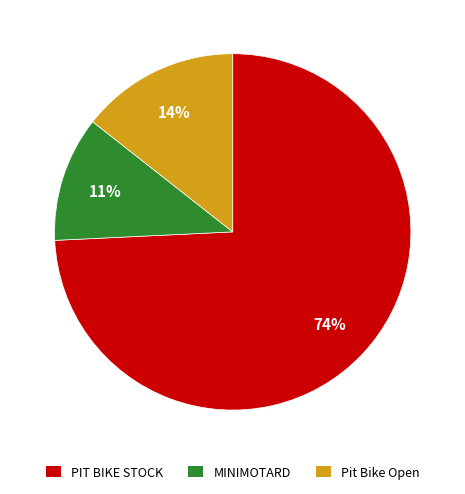

Rank the categories by value from lowest to highest.

MINIMOTARD, Pit Bike Open, PIT BIKE STOCK